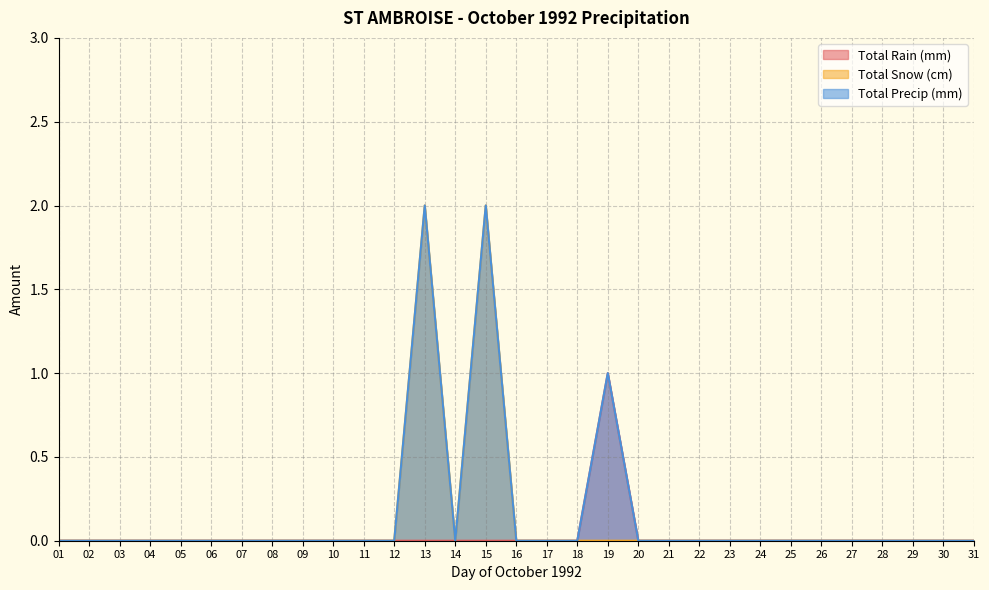

Is it true that Total Precip (mm) equals 3 at 13?

False